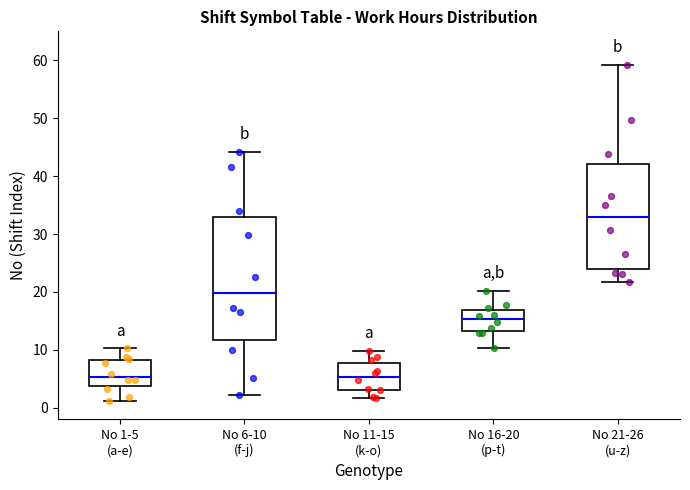

Reading left to right, read every box against the y-axis: the position of its median line, the range the box covers, and the ends of its whiskers. The values are not printed on the chart, so give them approximately, as read against the axis.

No 1-5 (a-e): median 5, box 4 to 8, whiskers 1 to 10
No 6-10 (f-j): median 20, box 12 to 33, whiskers 2 to 44
No 11-15 (k-o): median 5, box 3 to 8, whiskers 2 to 10
No 16-20 (p-t): median 15, box 13 to 17, whiskers 10 to 20
No 21-26 (u-z): median 33, box 24 to 42, whiskers 22 to 59